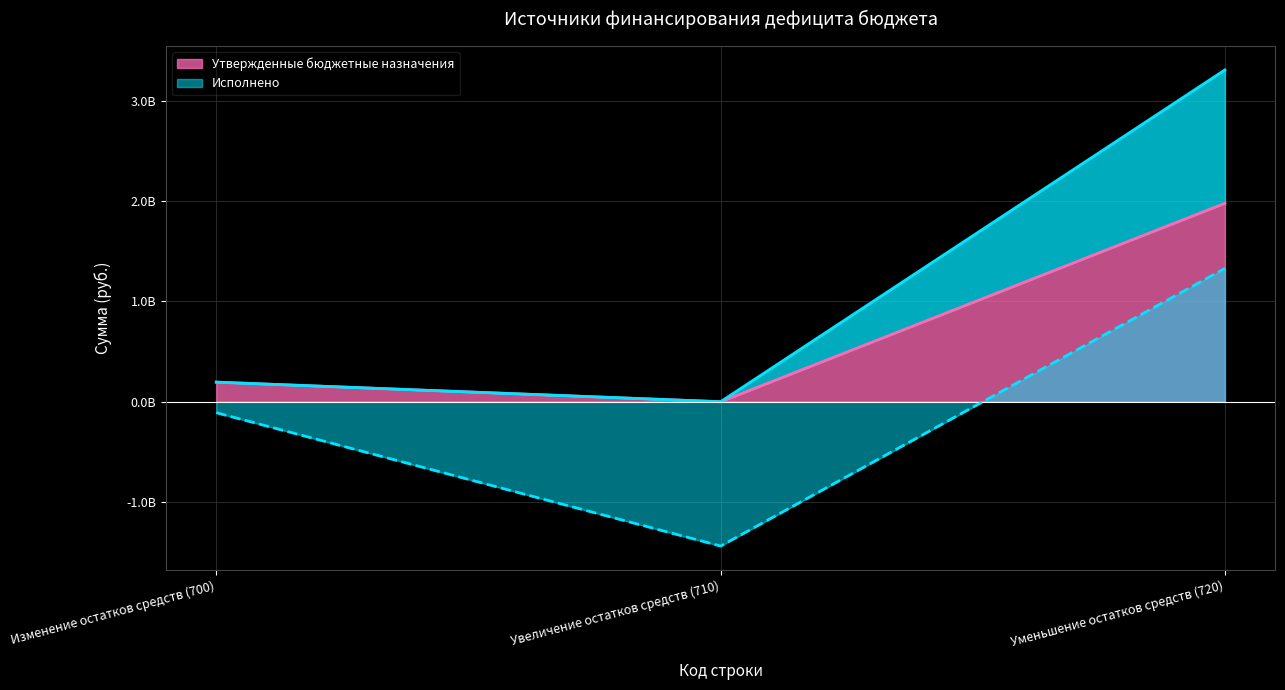

Which label corresponds to the smallest value in the chart?

Увеличение остатков средств (710)